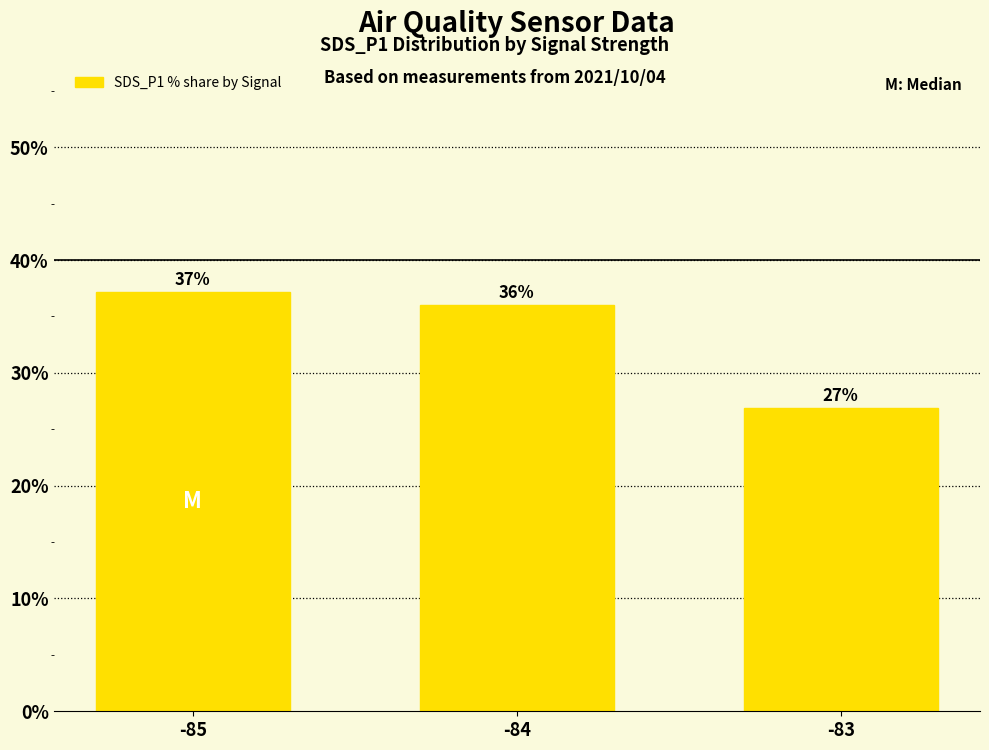

What value does the data have at -83?

26.9